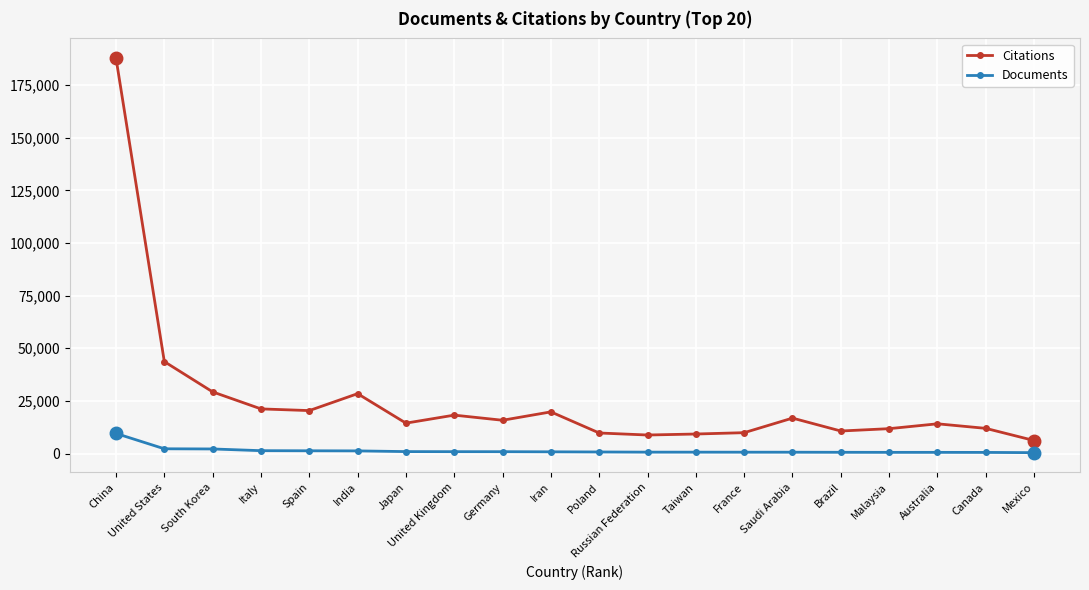

True or false: Documents and Citations intersect in this chart.

False